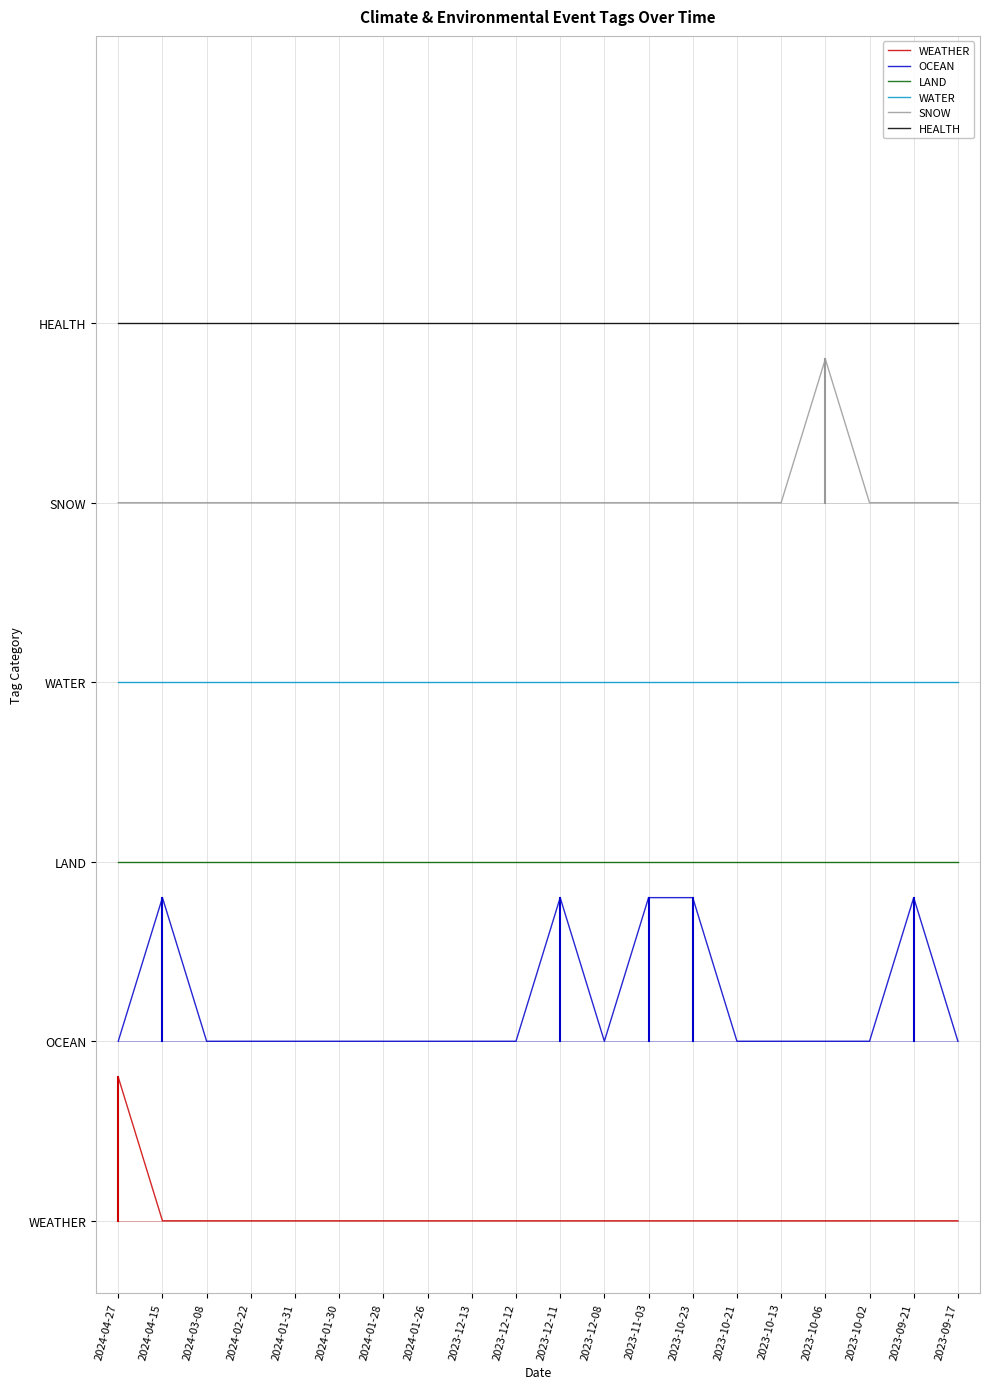

What are all the series names shown in the legend?

WEATHER, OCEAN, LAND, WATER, SNOW, HEALTH